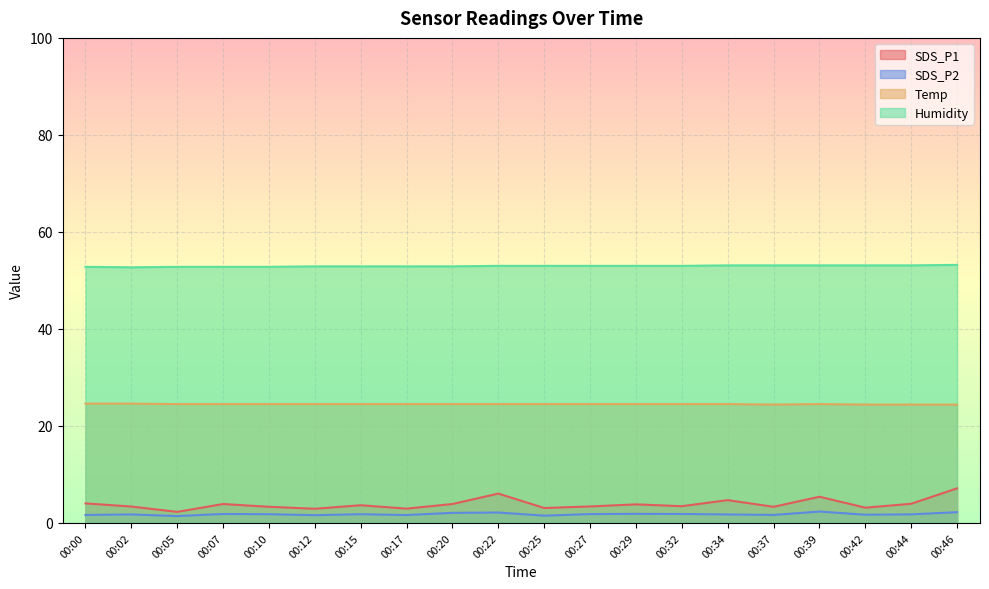

What is the lowest value of the SDS_P1 series?

2.3